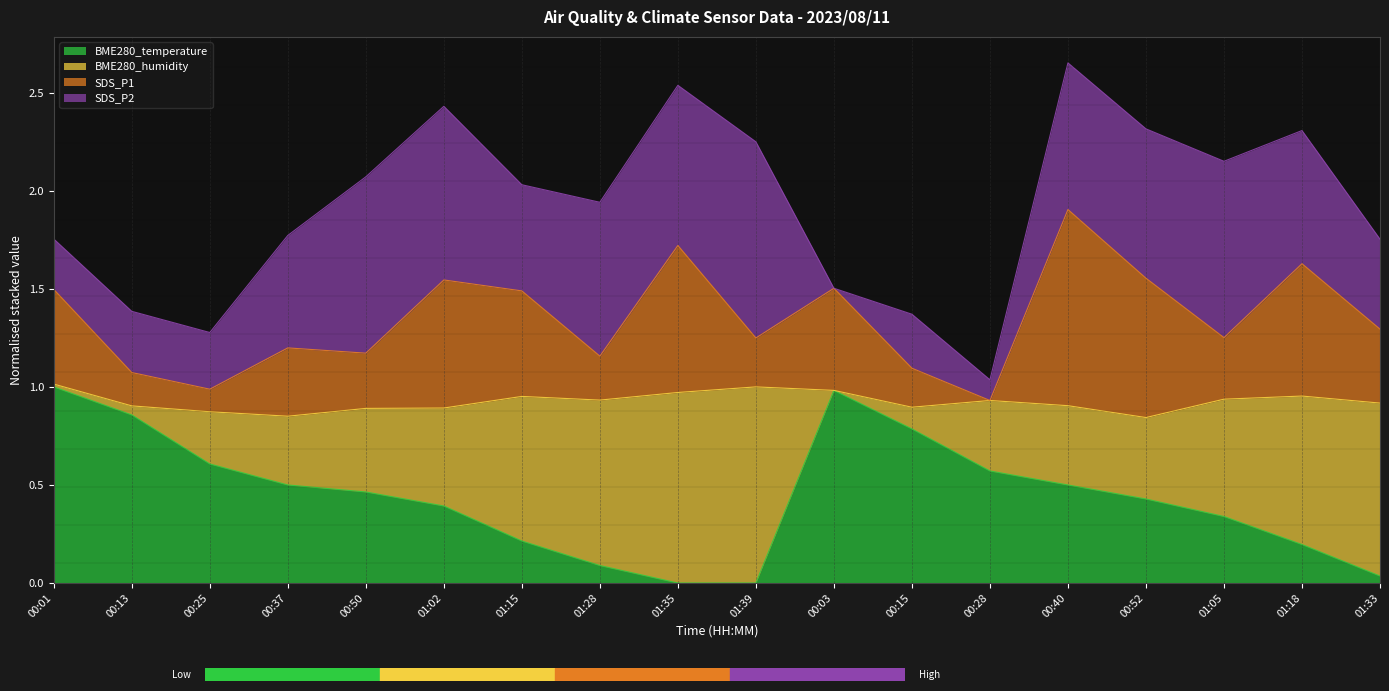

The value of BME280_temperature at 00:15 is 0.8. True or false?

True